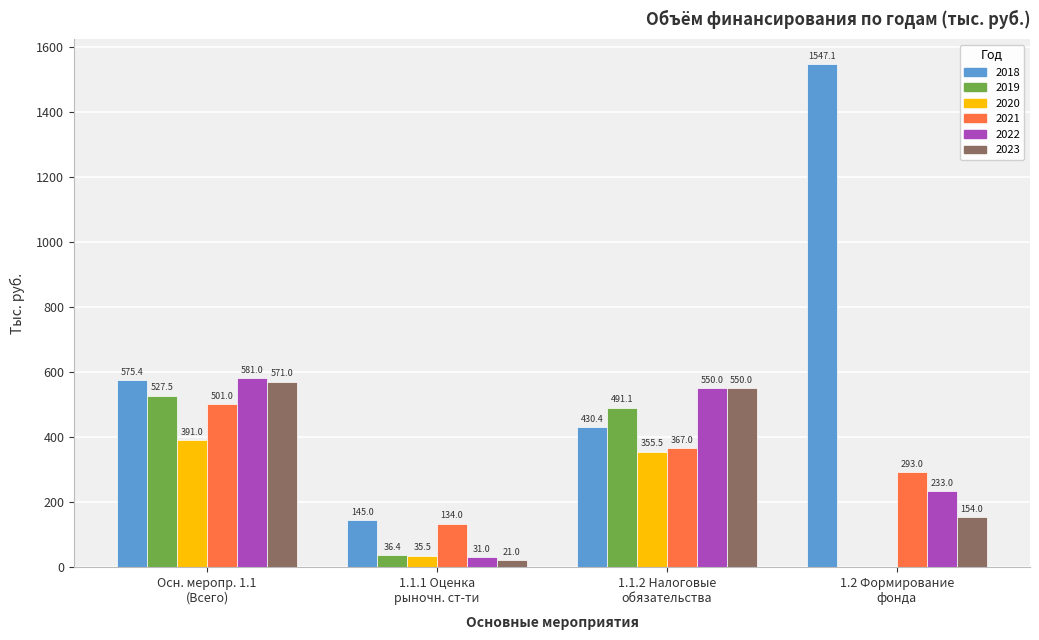

What is the sum of all 2022 values?

1395.0